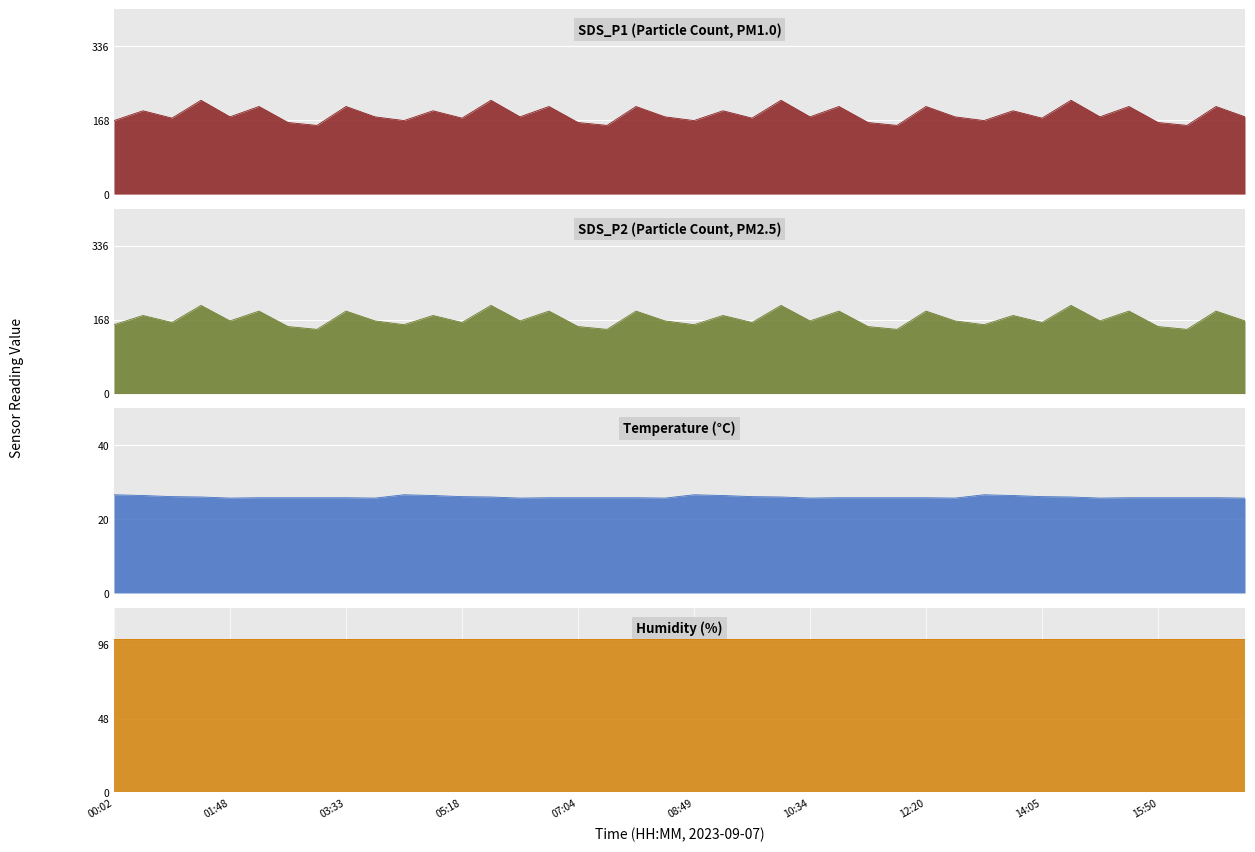

What is the smallest value displayed?

25.7